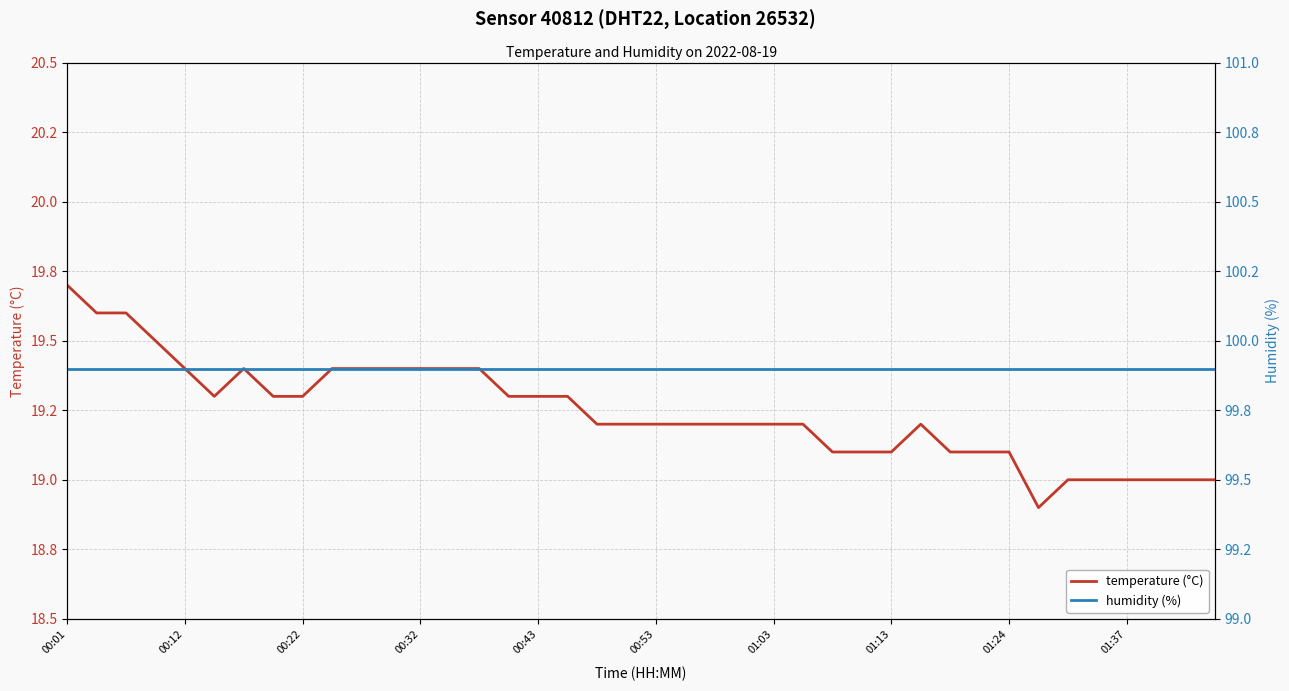

List the labels in order of humidity value, smallest first.

00:01, 00:12, 00:22, 00:32, 00:43, 00:53, 01:03, 01:13, 01:24, 01:37, 10, 11, 12, 13, 14, 15, 16, 17, 18, 19, 20, 21, 22, 23, 24, 25, 26, 27, 28, 29, 30, 31, 32, 33, 34, 35, 36, 37, 38, 39